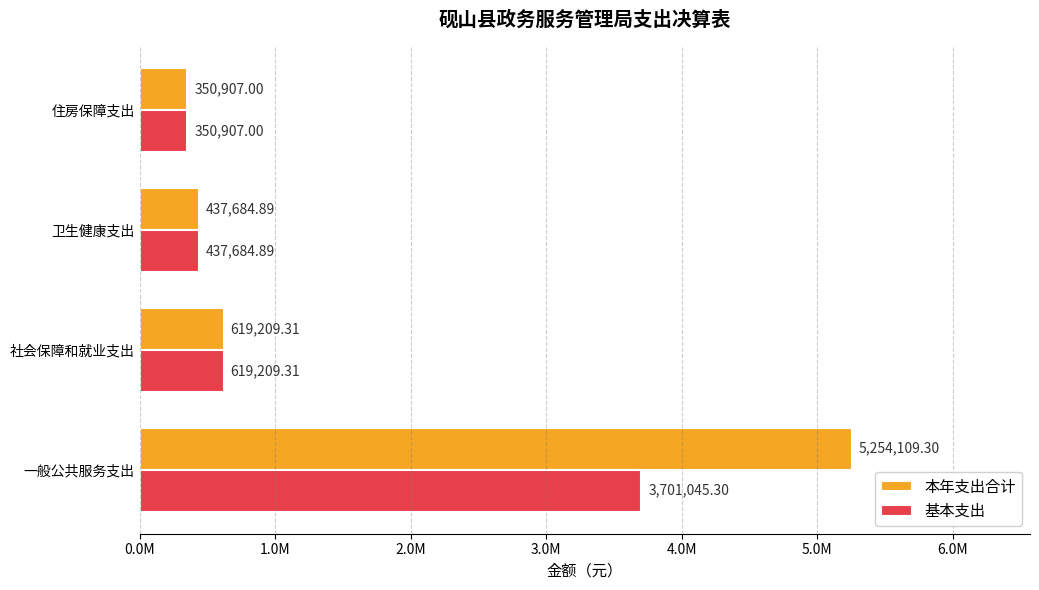

Reading left to right, what are all the values shown in this chart?

本年支出合计: 5254109.3	619209.3	437684.9	350907.0
基本支出: 3701045.3	619209.3	437684.9	350907.0